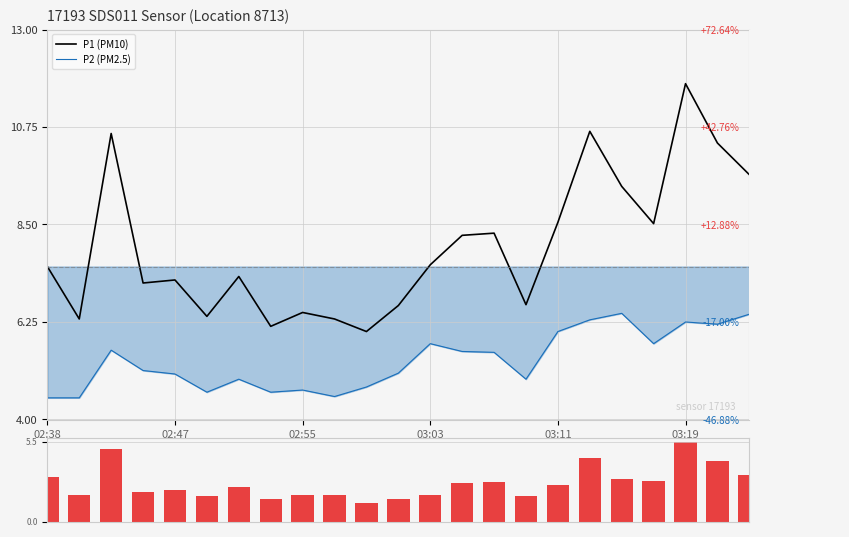

At how many categories does at least one series exceed 6?

23